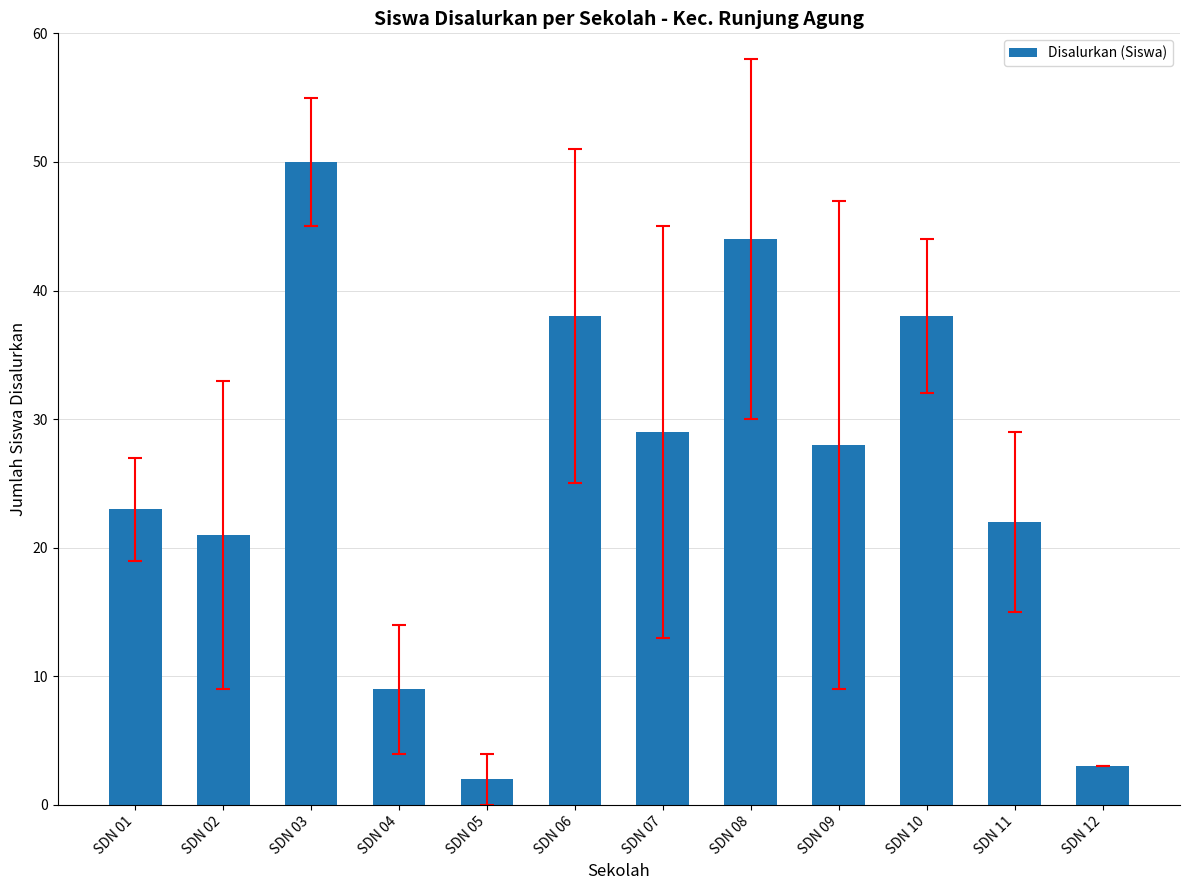

Where is the data nearest to the value 26?

SDN 09